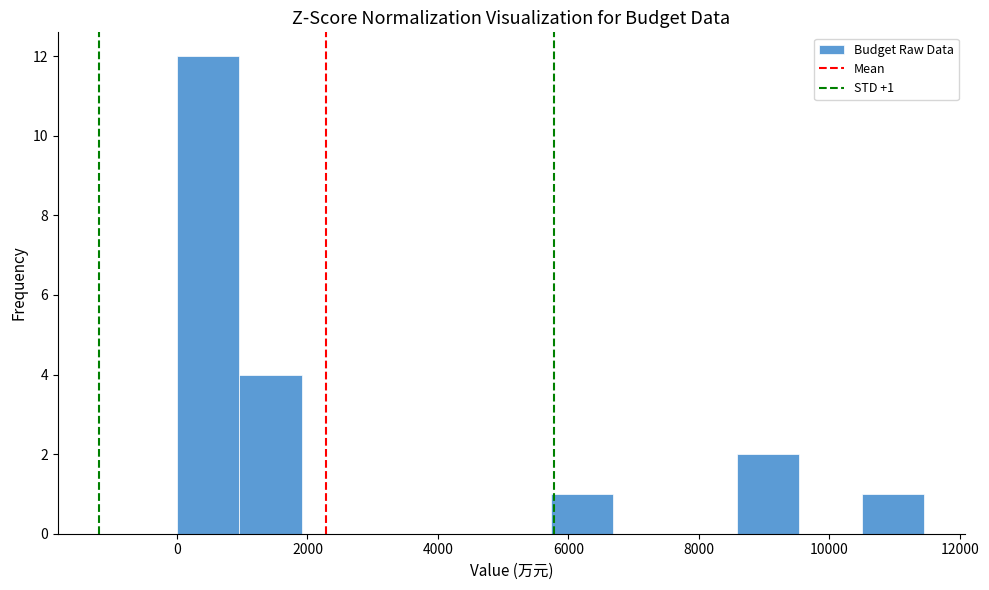

Which range on the x-axis has the tallest bar?

0 to 1000